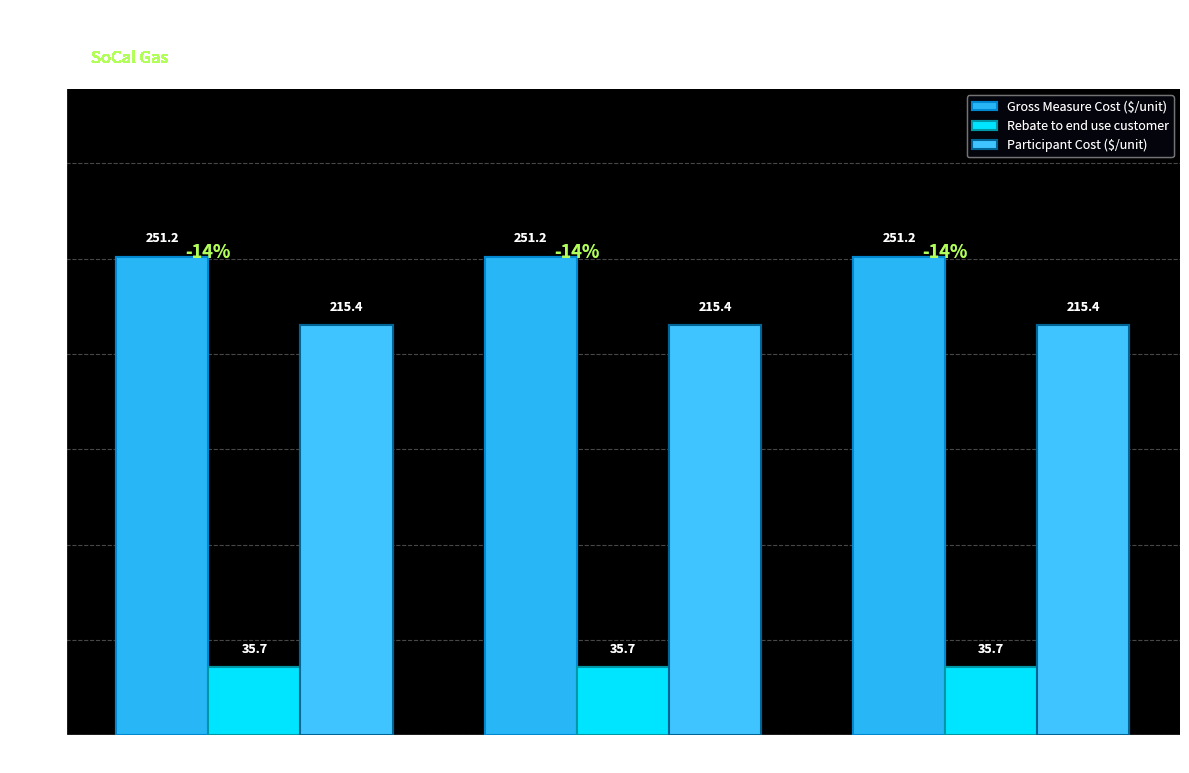

At which label is Participant Cost ($/unit) closest to 215?

Climate Zone 6